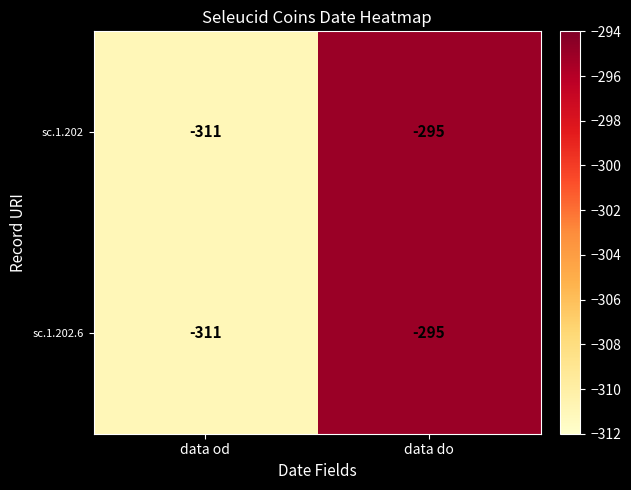

What is the sum of all sc.1.202.6 values?

-606